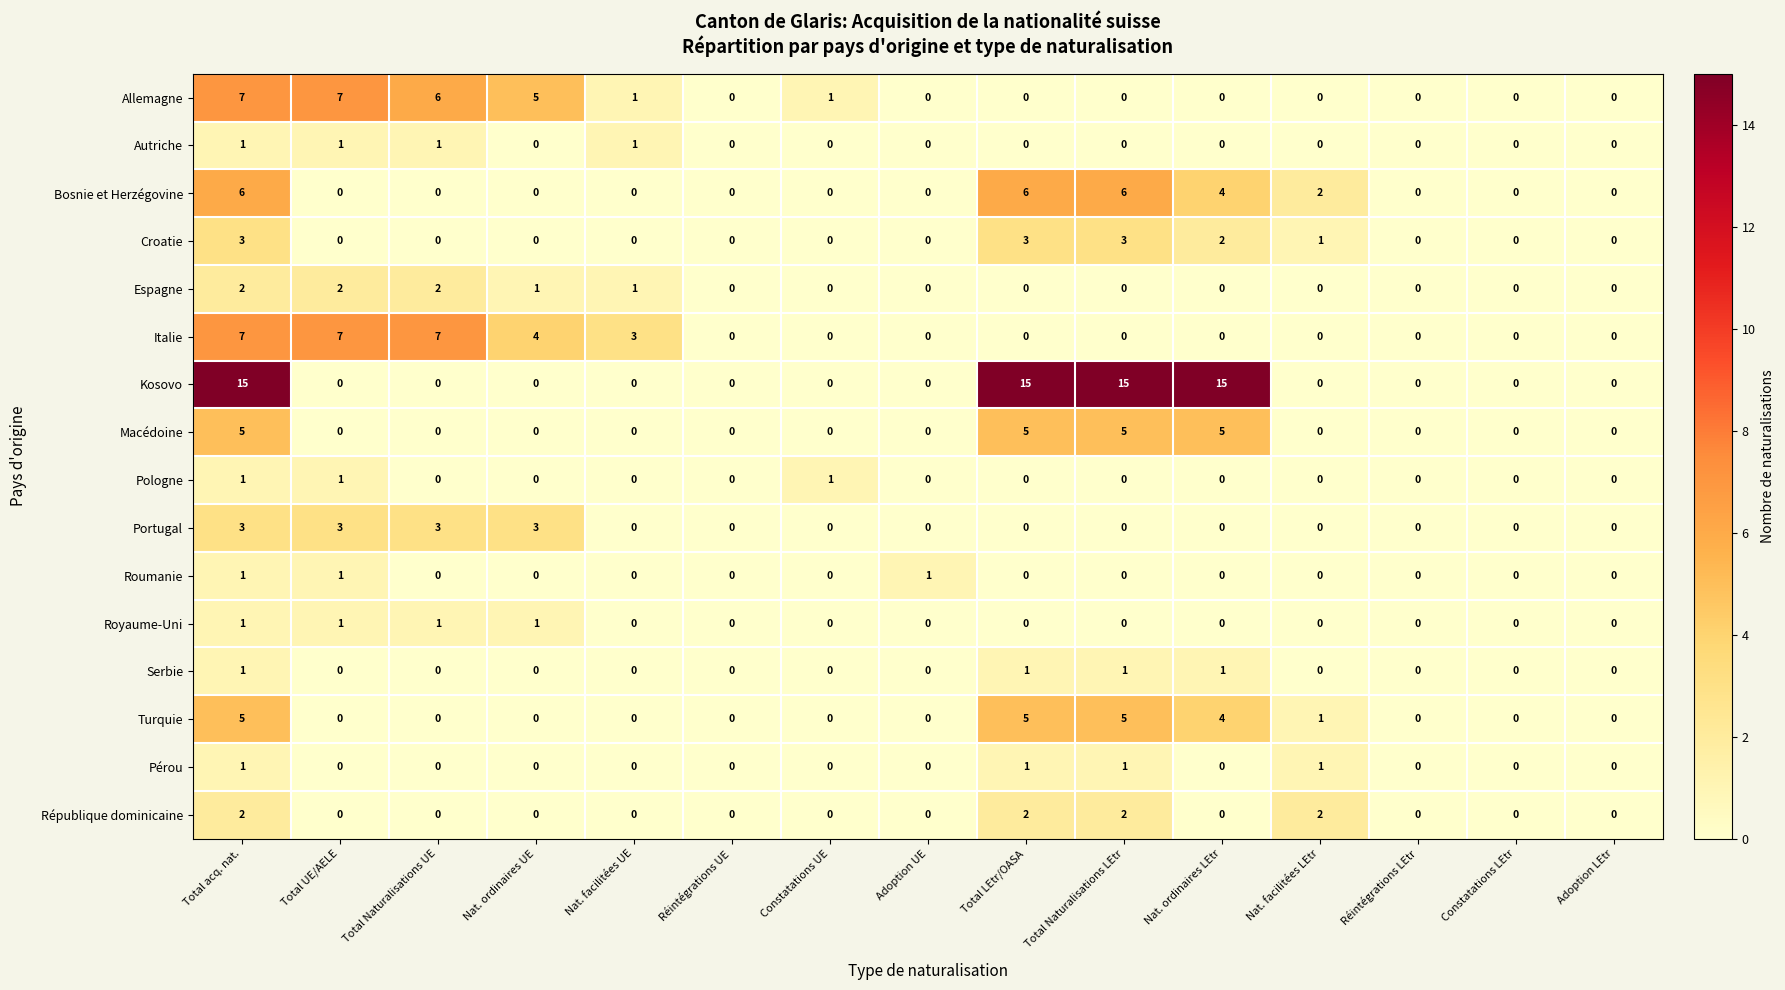

Is the value of Bosnie et Herzégovine at Constatations LEtr greater than the value of Espagne at Nat. facilitées UE?

No